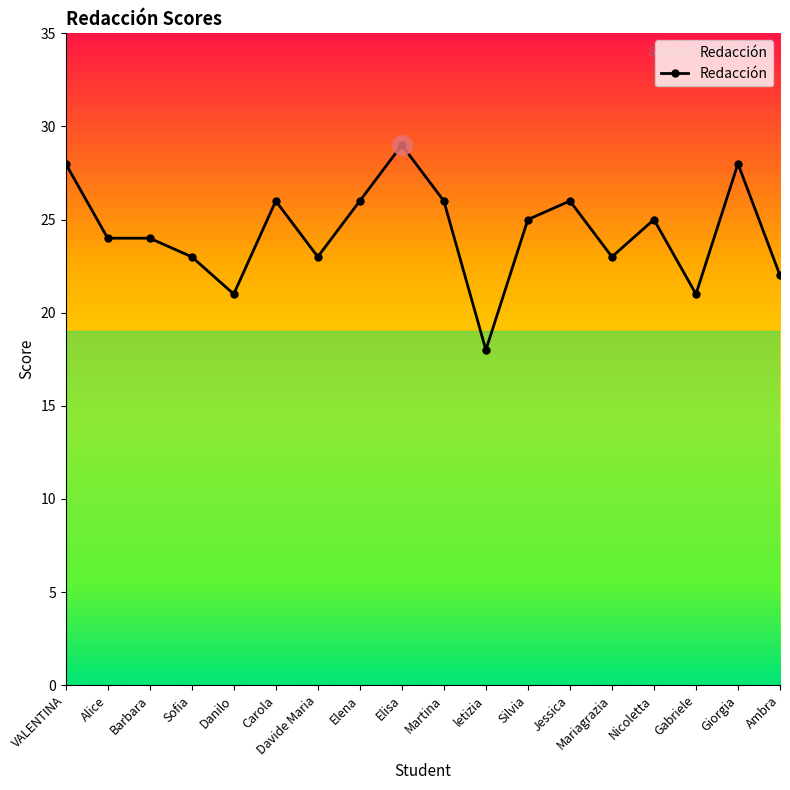

What position from the left is Elena?

8